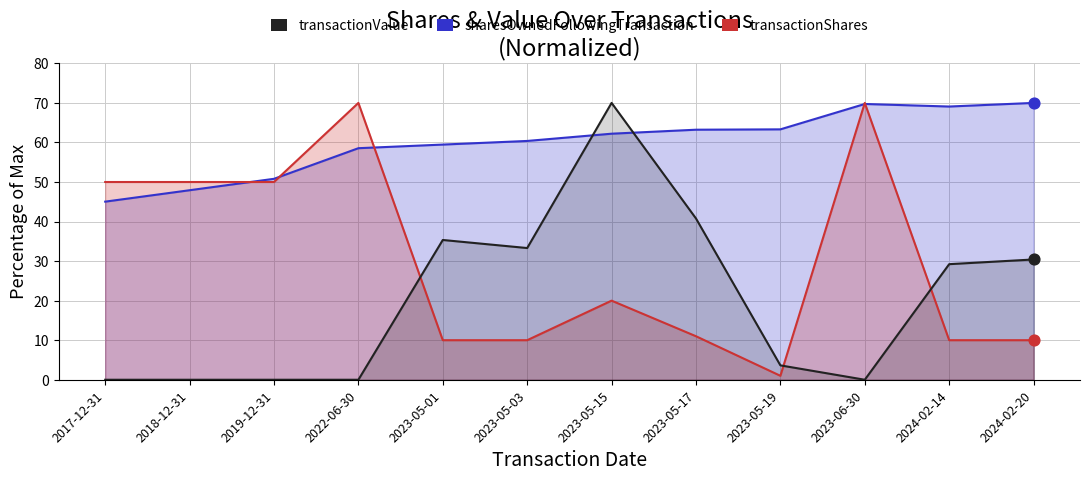

At how many categories does at least one series exceed 4?

12